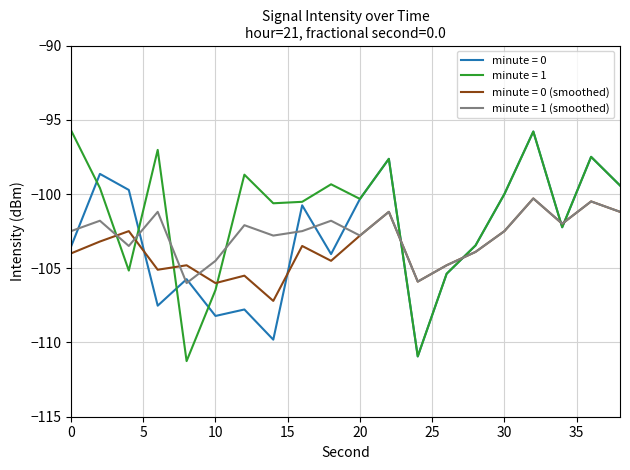

What is the highest value of the minute = 1 (smoothed) series?

-100.3